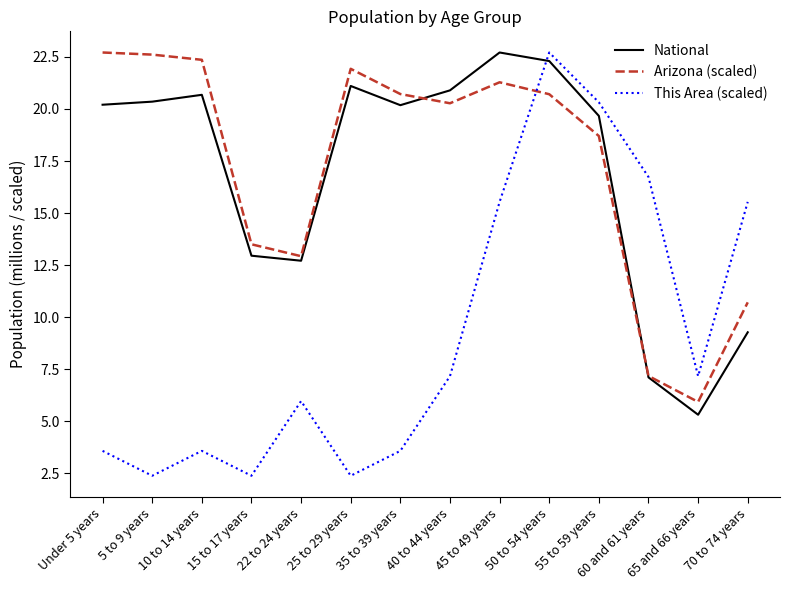

Which series has the largest range (max minus min)?

This Area (scaled)